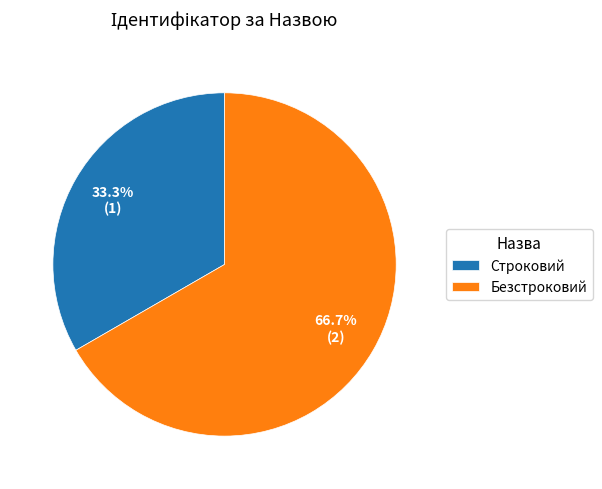

Do Безстроковий and Строковий together represent more than half of the pie?

Yes